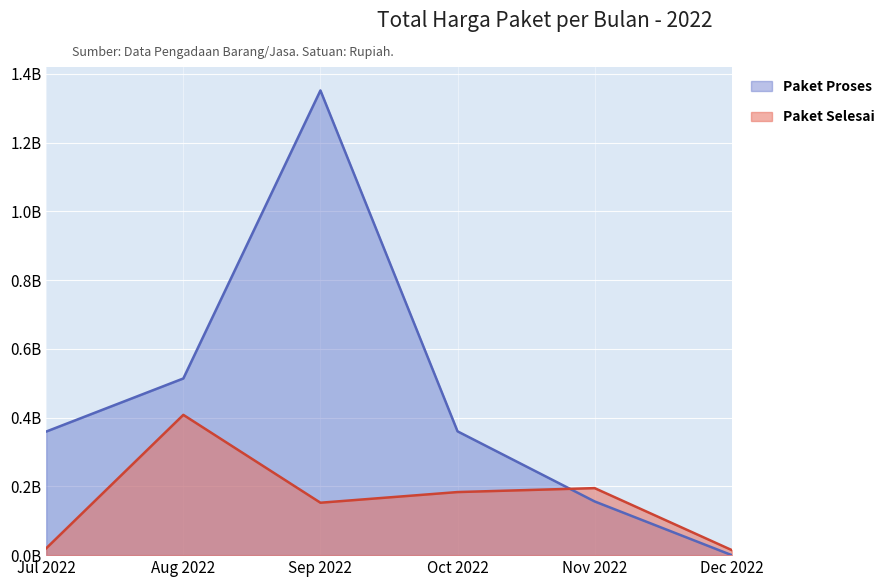

Where do Paket Proses and Paket Selesai first cross each other?

Oct 2022 and Nov 2022